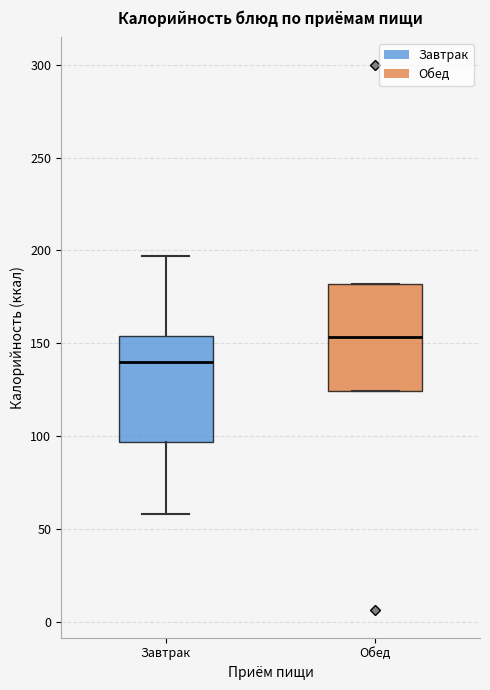

Where is the lower edge of the box for Обед on the y-axis? The values are not printed on the chart, so give them approximately, as read against the axis.

125